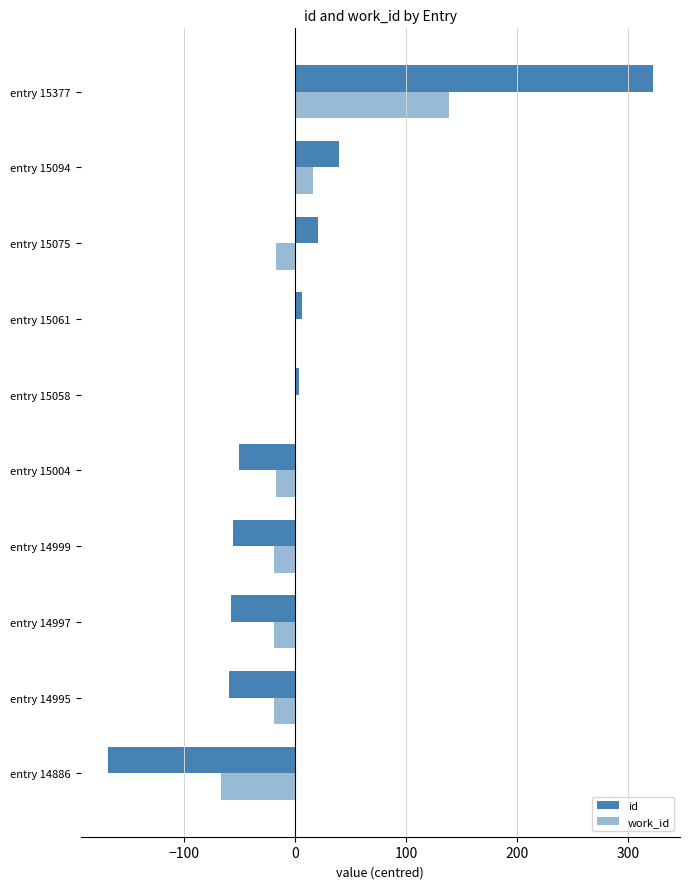

What is the smallest value displayed?

-168.6